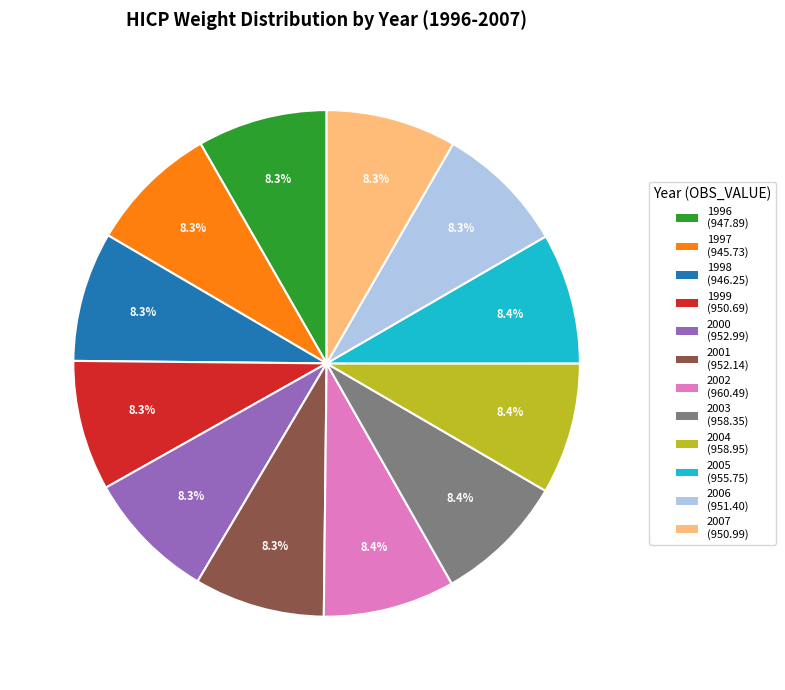

Is there any slice that represents more than half of the pie?

No